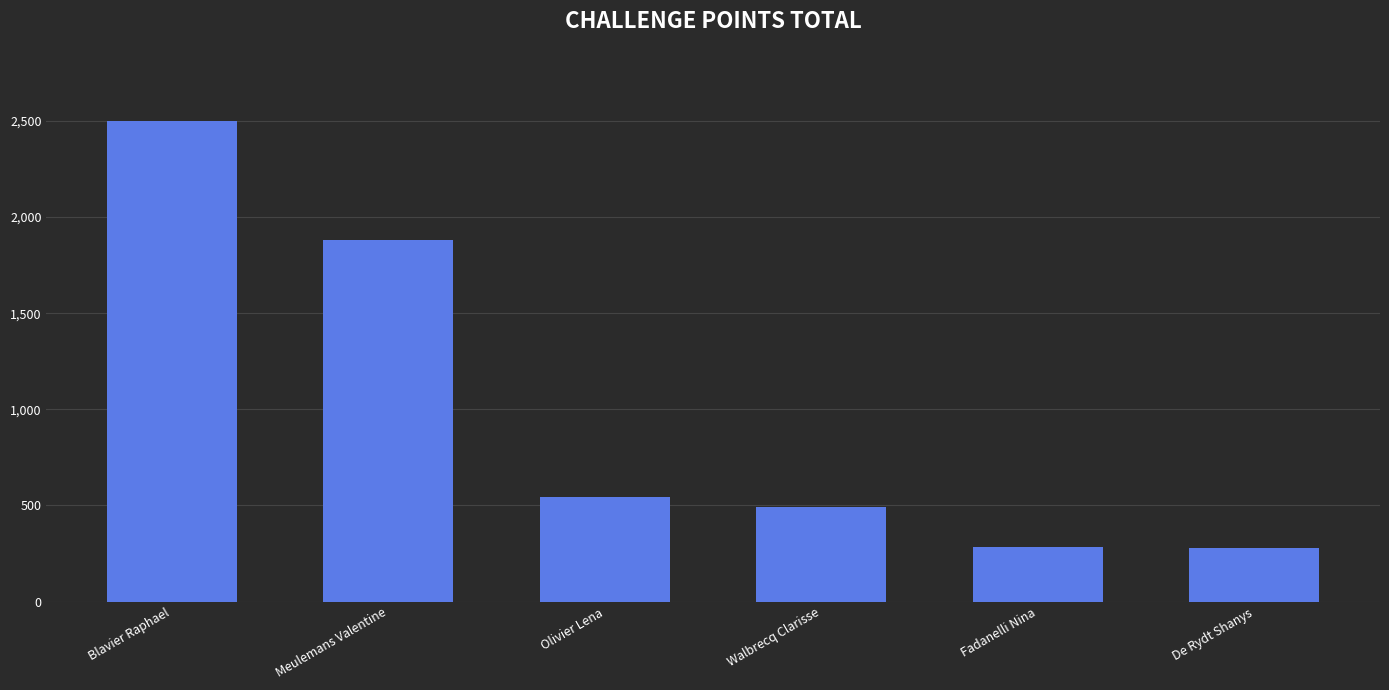

How many bars are there in total?

6